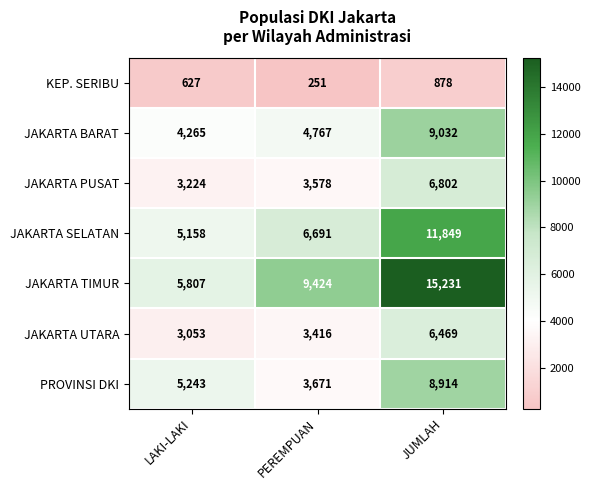

What is the sum of all JAKARTA BARAT values?

18064